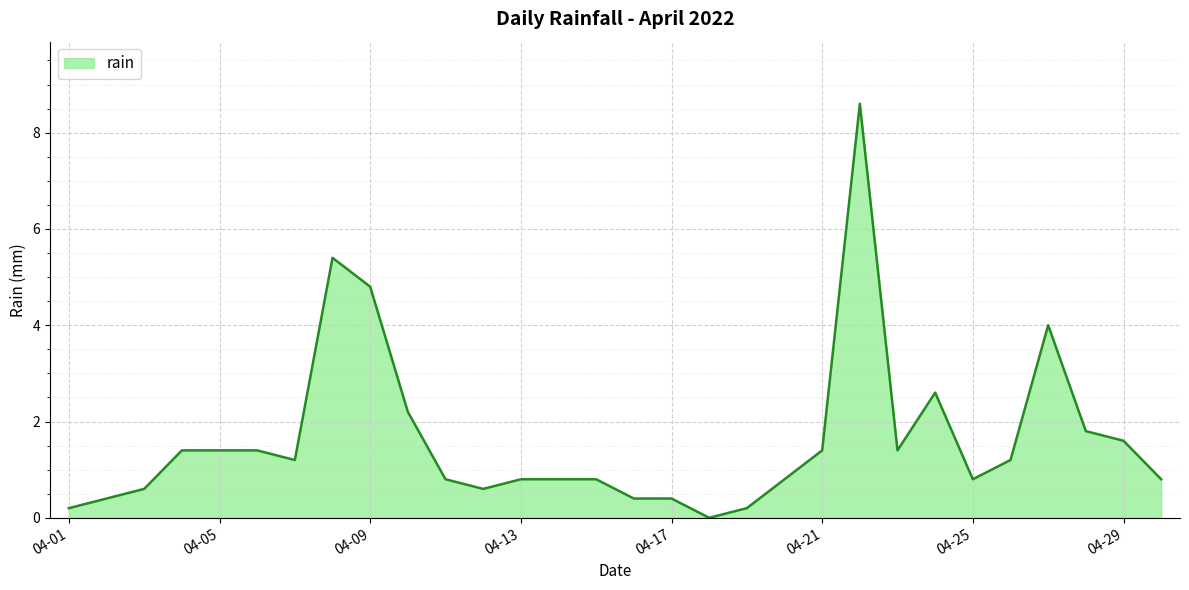

What is the difference between the maximum and minimum values?

8.6